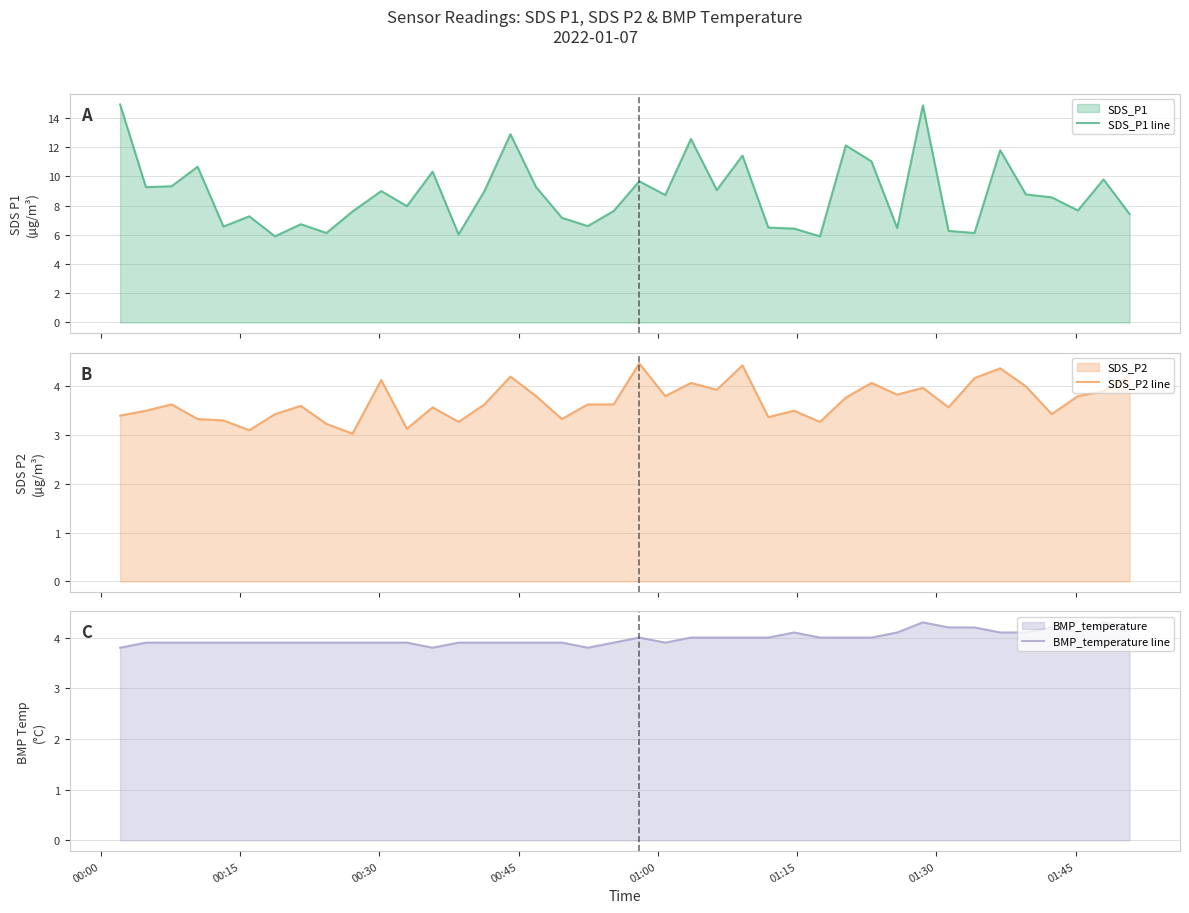

Reading left to right, transcribe all the data shown in this chart.

SDS_P1 line: 14.9	9.3	9.3	10.7	6.6	7.3	5.9	6.7	6.1	7.6	9.0	8.0	10.3	6.0	9.0	12.9	9.3	7.2	6.6	7.6	9.7	8.7	12.6	9.1	11.4	6.5	6.4	5.9	12.1	11.0	6.5	14.9	6.3	6.1	11.8	8.8	8.6	7.7	9.8	7.4
SDS_P2 line: 3.4	3.5	3.6	3.3	3.3	3.1	3.4	3.6	3.2	3.0	4.1	3.1	3.6	3.3	3.6	4.2	3.8	3.3	3.6	3.6	4.5	3.8	4.1	3.9	4.4	3.4	3.5	3.3	3.8	4.1	3.8	4.0	3.6	4.2	4.4	4.0	3.4	3.8	3.9	4.2
BMP_temperature line: 3.8	3.9	3.9	3.9	3.9	3.9	3.9	3.9	3.9	3.9	3.9	3.9	3.8	3.9	3.9	3.9	3.9	3.9	3.8	3.9	4.0	3.9	4.0	4.0	4.0	4.0	4.1	4.0	4.0	4.0	4.1	4.3	4.2	4.2	4.1	4.1	4.2	4.1	4.3	4.2